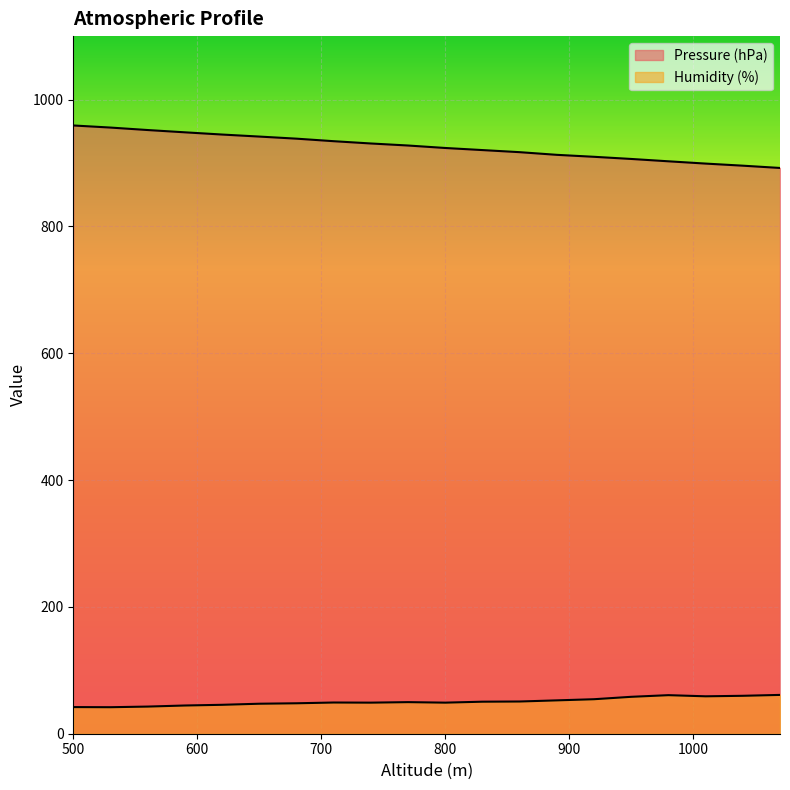

Is it true that Humidity (%) equals 49.0 at 740?

True